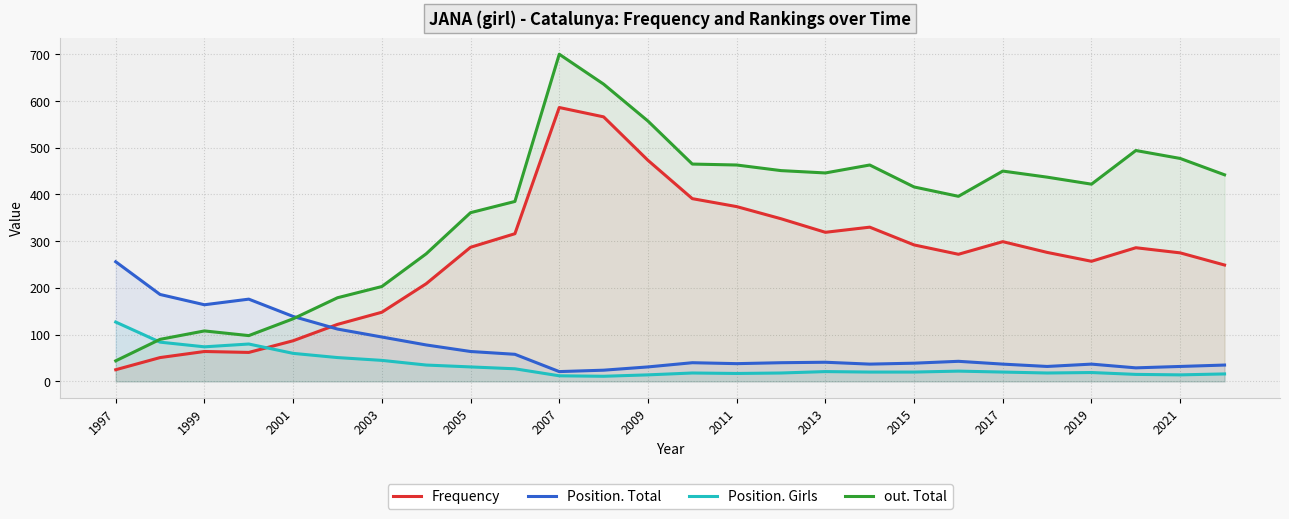

What is the smallest value displayed?

11